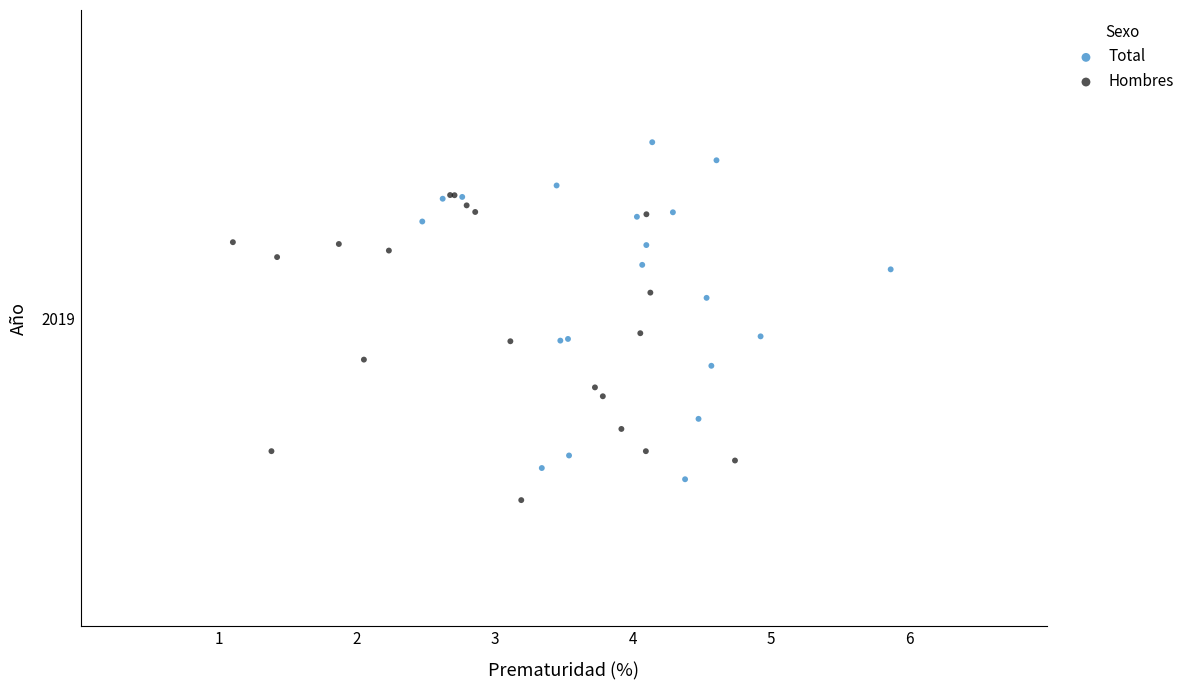

What are all the series names shown in the legend?

Total, Hombres